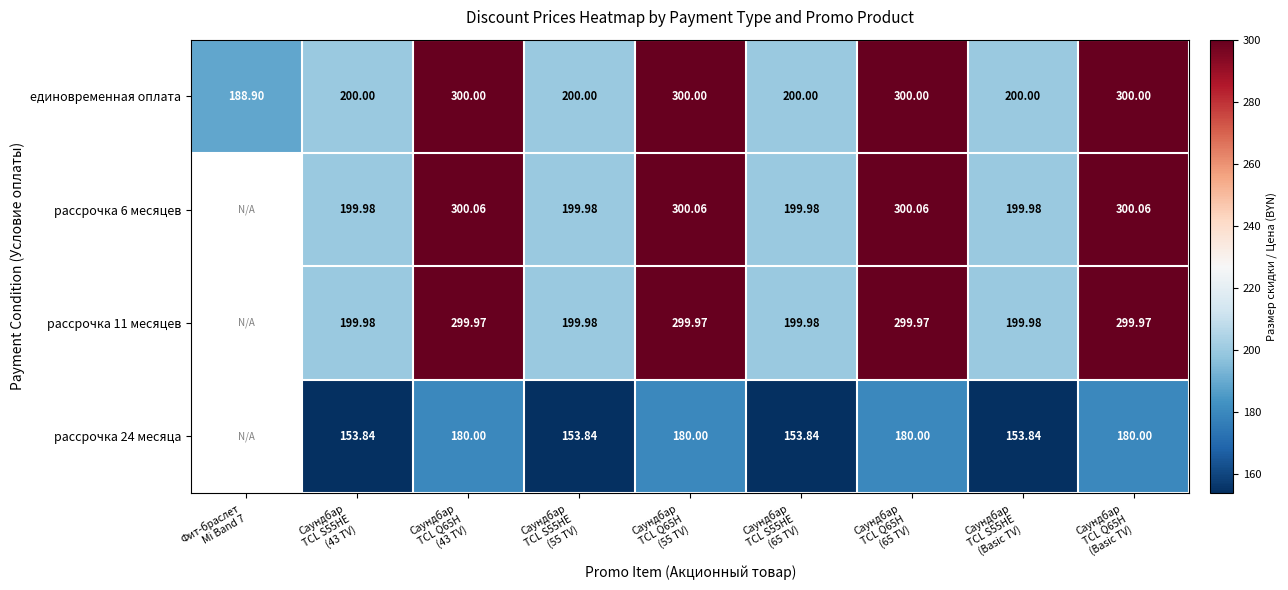

The value of рассрочка 11 месяцев at Саундбар TCL Q65H (Basic TV) is 300.0. True or false?

True